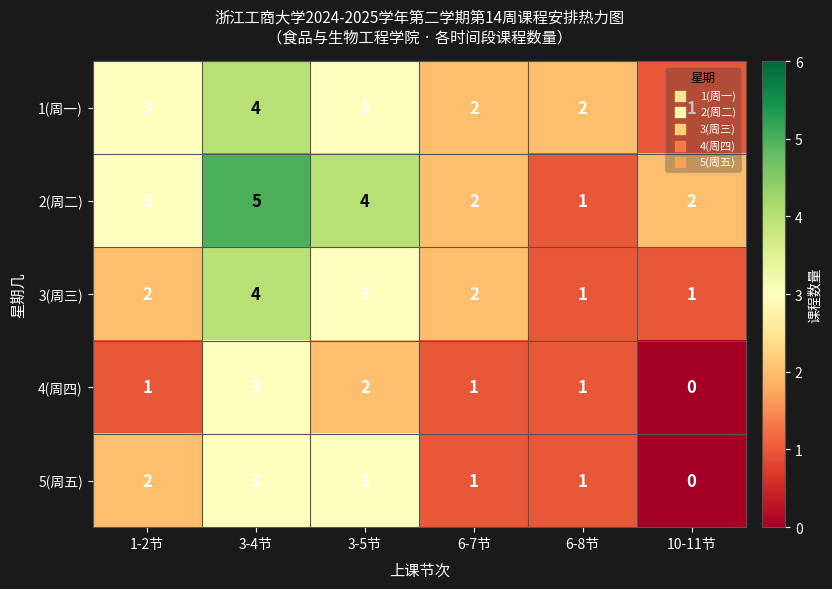

Which series has the widest spread of values?

2(周二)